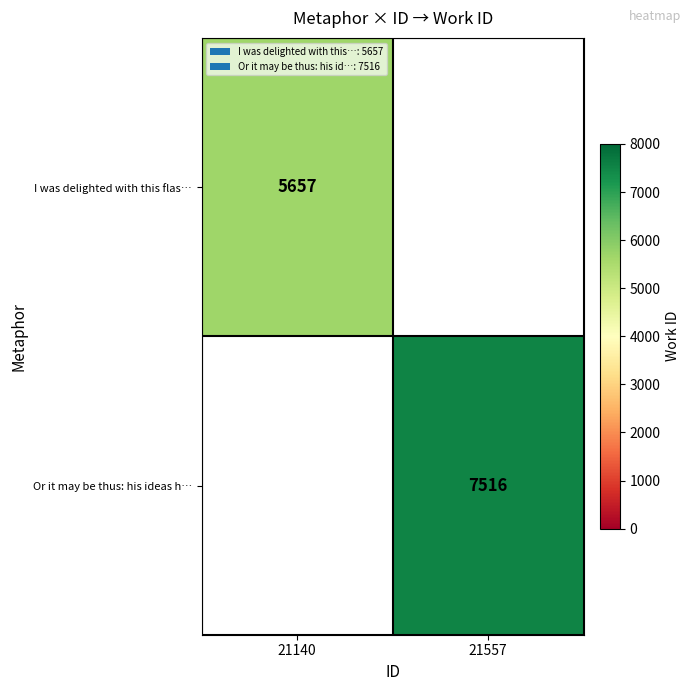

Is it true that Or it may be thus: his ideas h… equals 7516 at 21557?

True